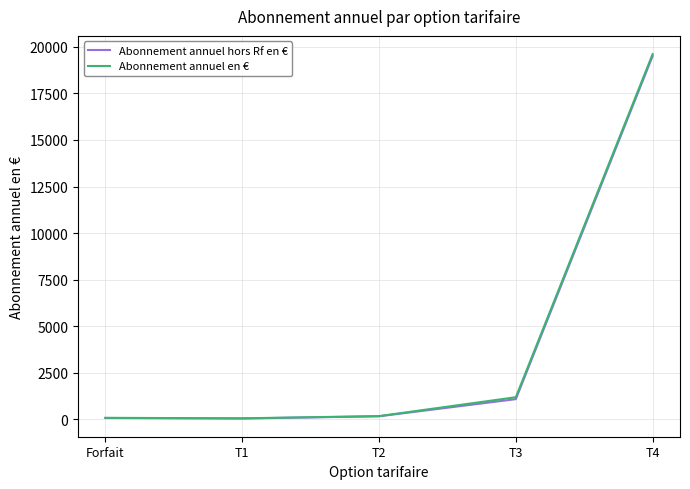

At how many categories does at least one series exceed 14433?

1